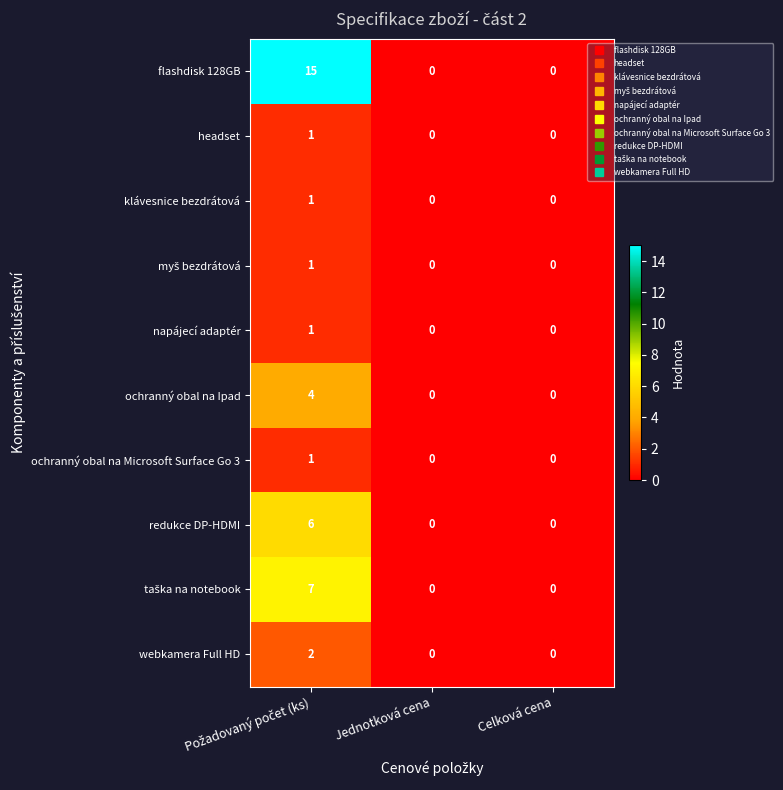

What is the maximum value shown in the chart?

15